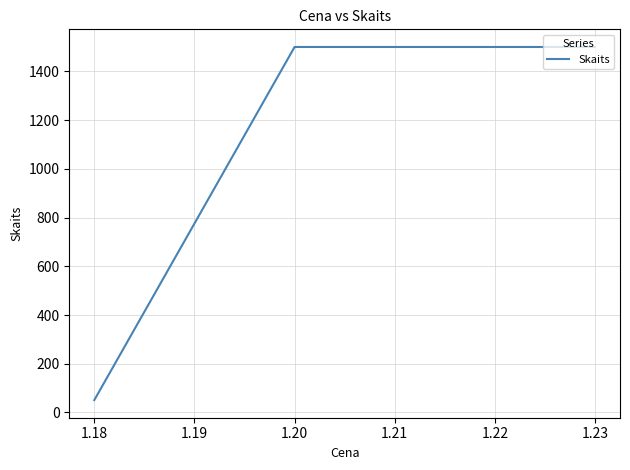

What is the change in value from 1.18 to 1.23?

+1449